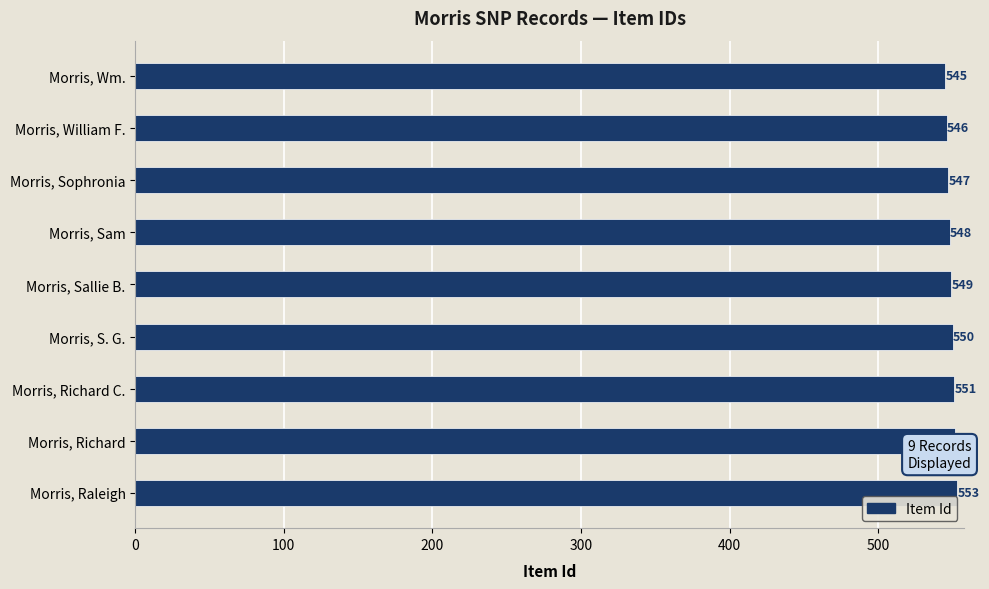

What is the difference between the second highest and second lowest values?

6